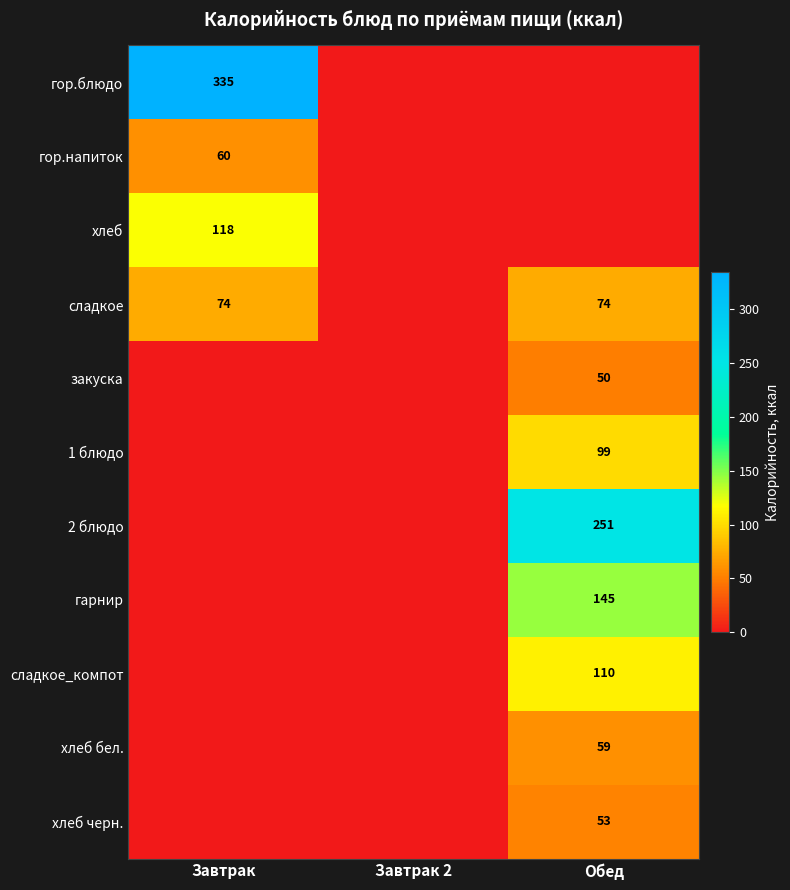

The хлеб бел. series shows 24 at Обед. True or false?

False